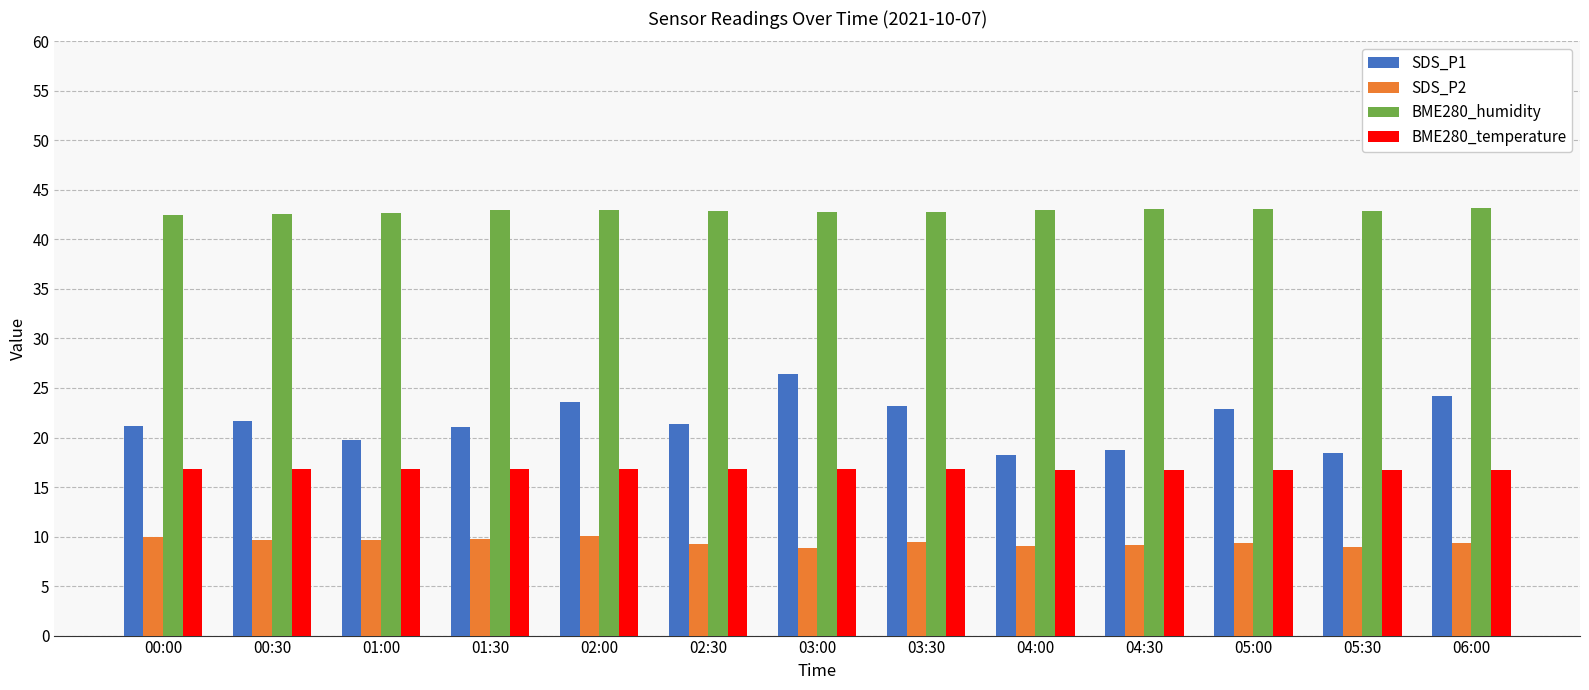

What is the sum of the SDS_P2 values at 04:30 and 00:00?

19.1